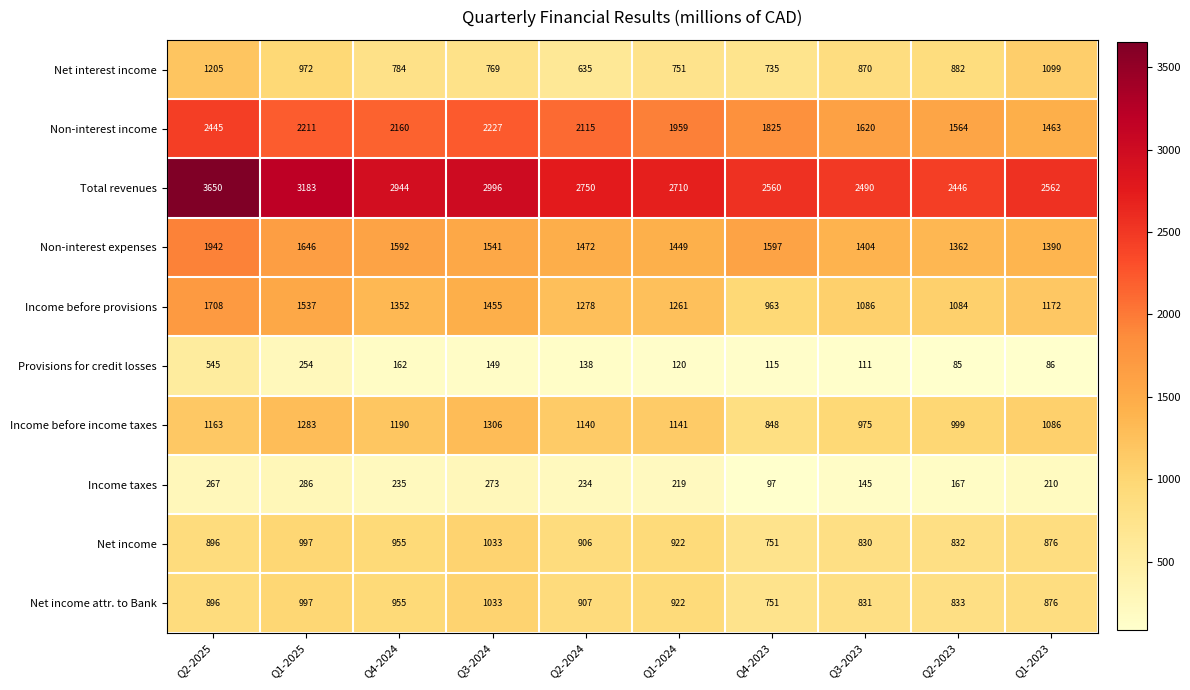

What value does the Total revenues series have at Q1-2025?

3183